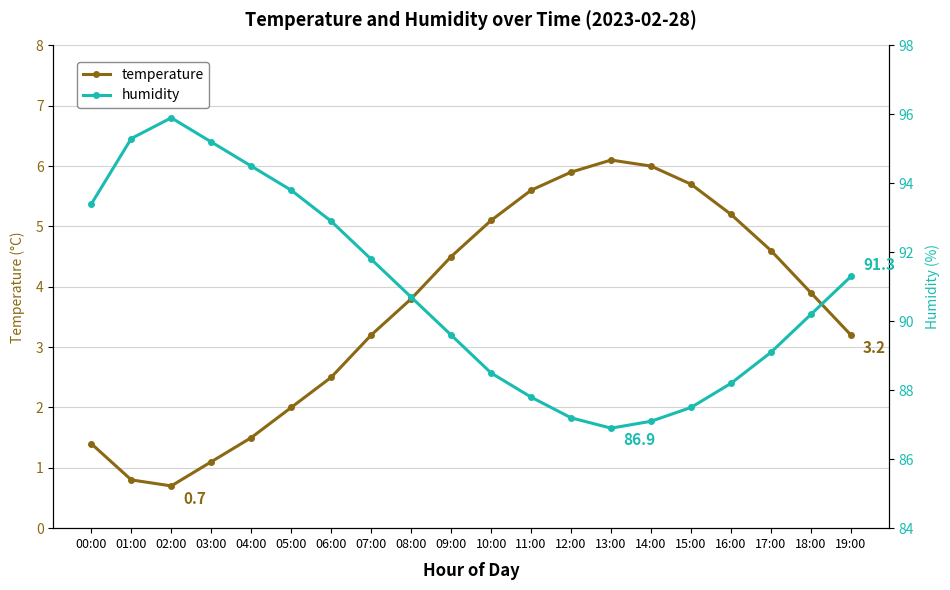

Which series has the largest range (max minus min)?

humidity